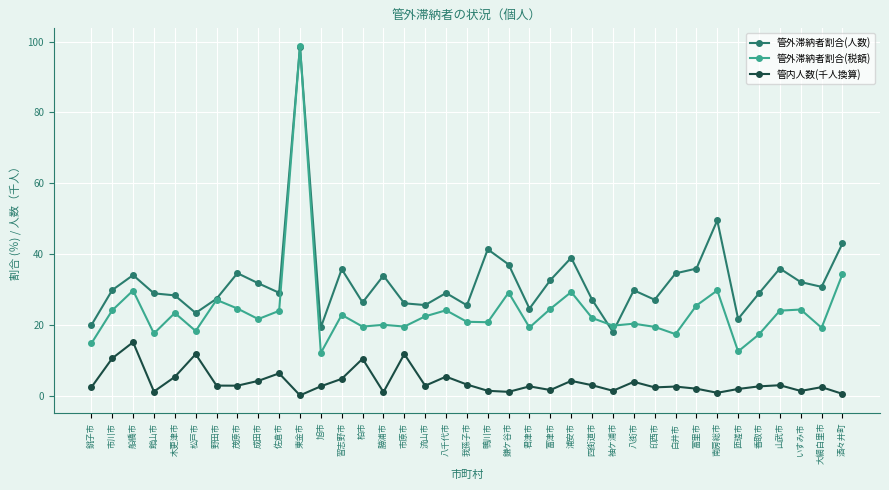

What is the label of the 12th point from the right?

袖ケ浦市